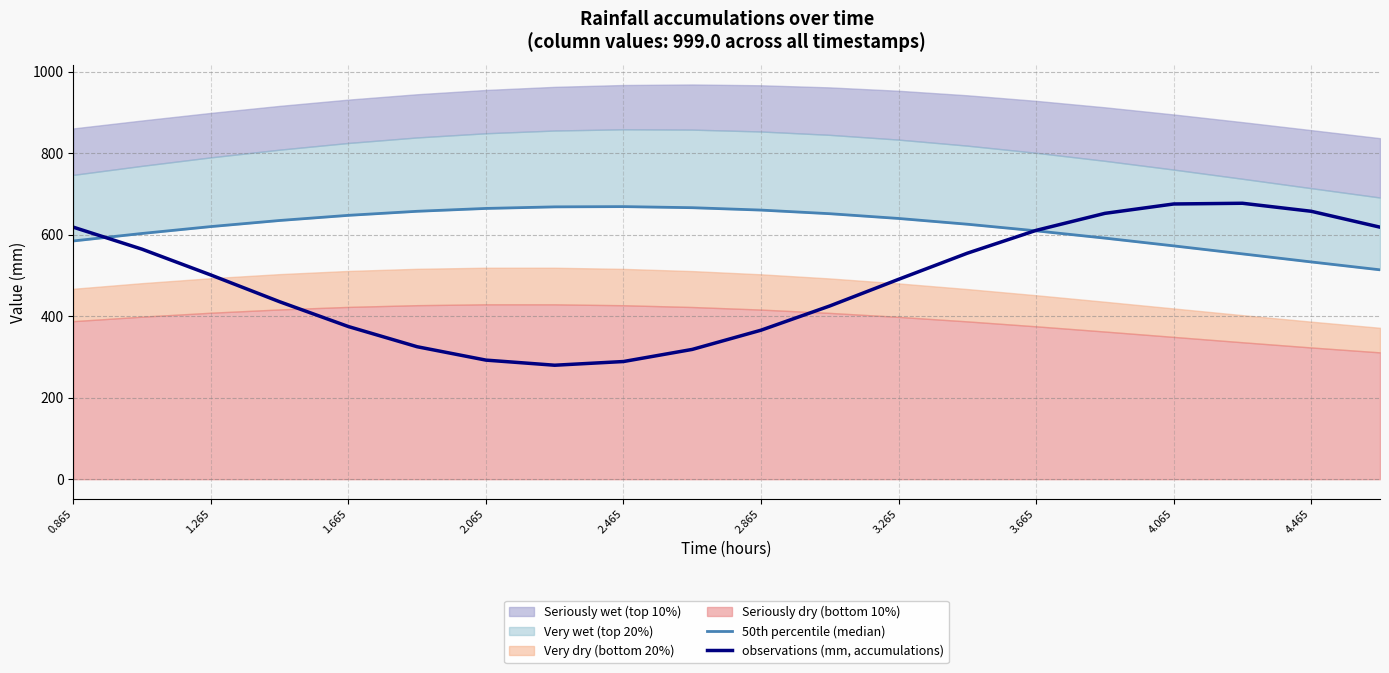

Is it true that observations (mm, accumulations) equals 610.9 at 3.665?

True